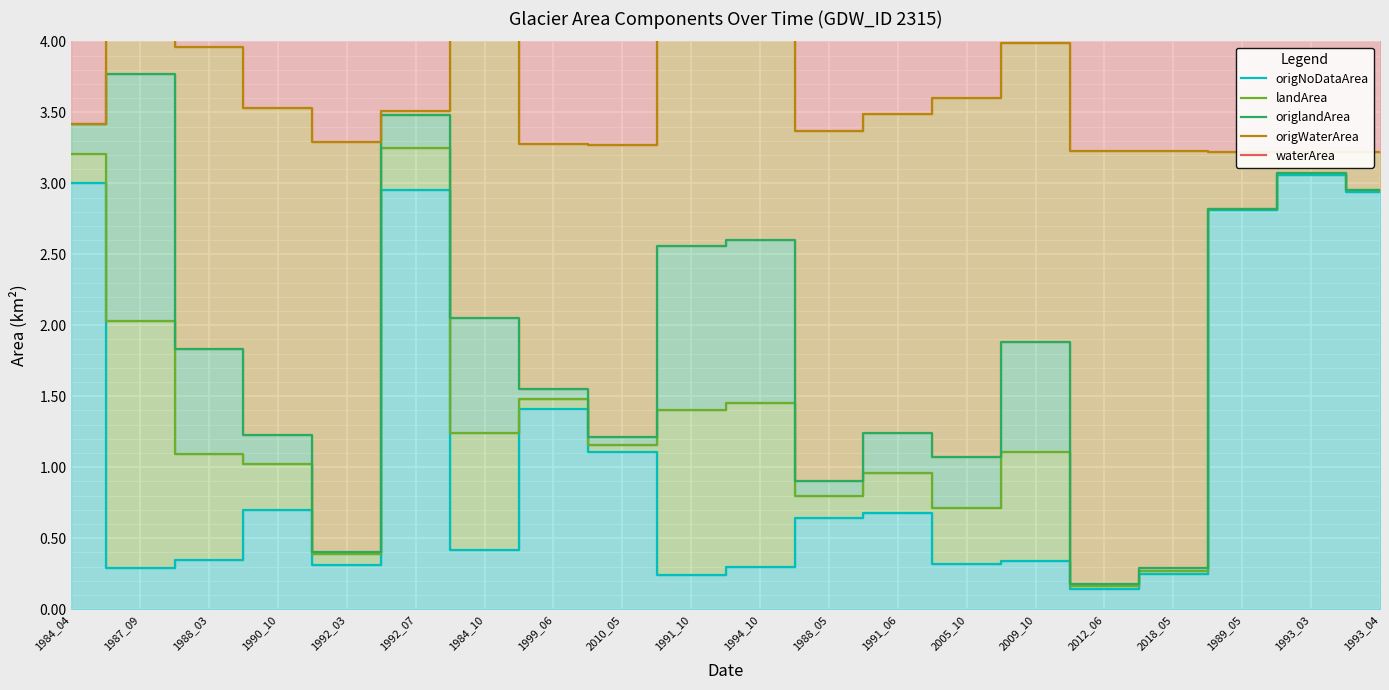

At how many categories does at least one series exceed 5?

20